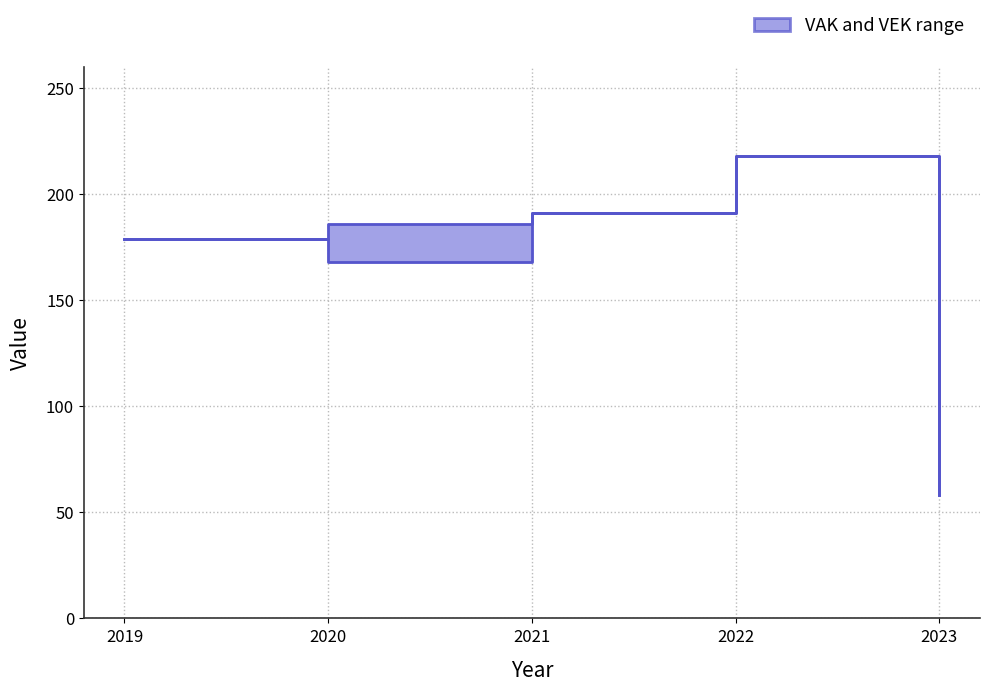

What is the minimum value for VEK?

58